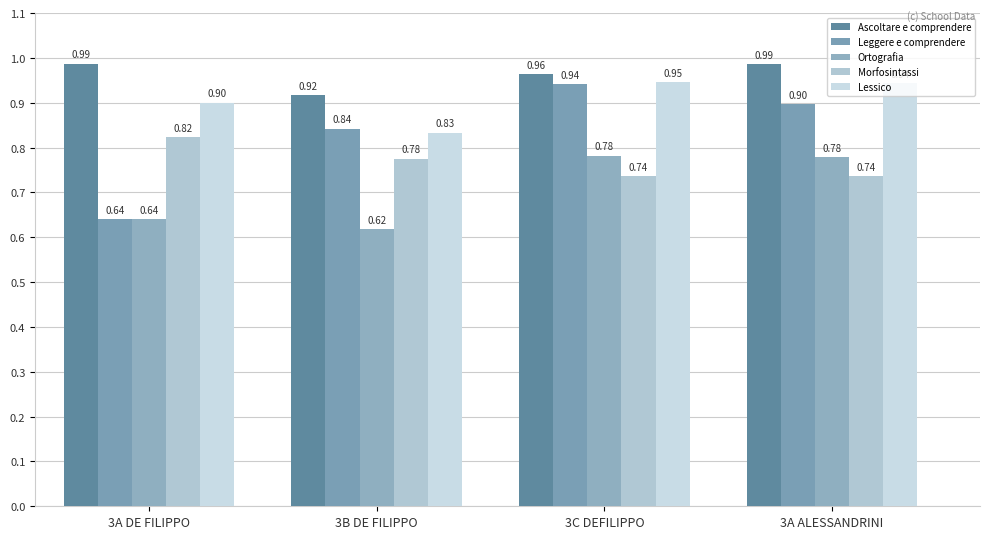

What is the difference between the maximum and minimum values in the Morfosintassi series?

0.1